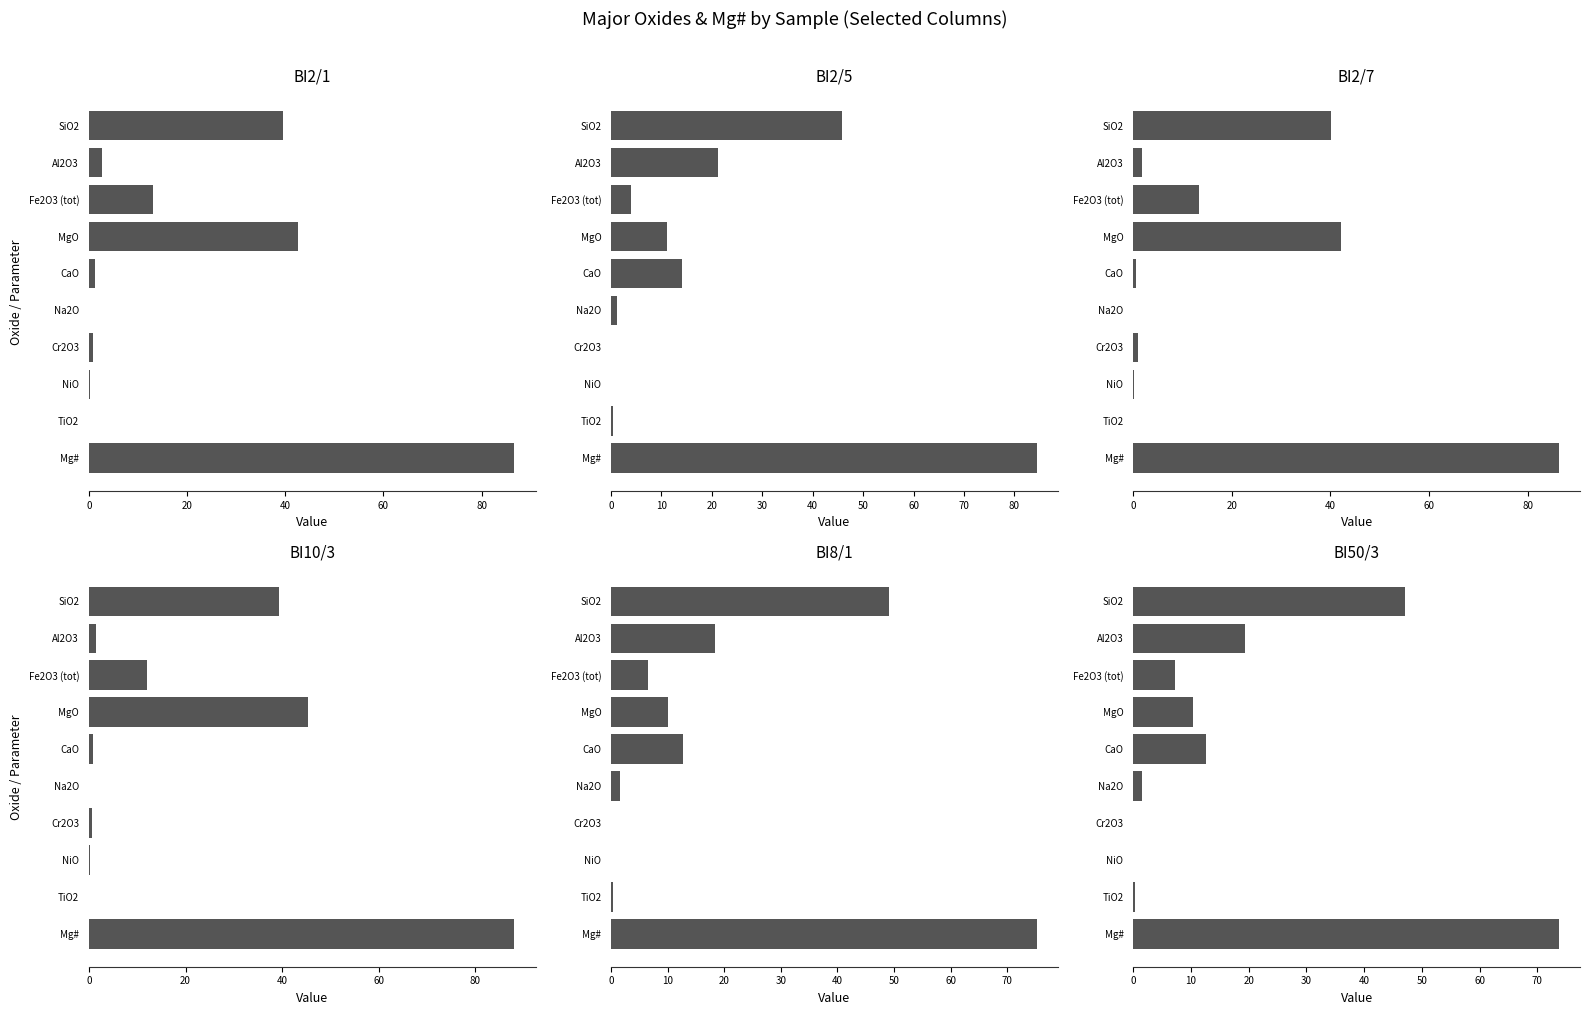

Are the bars grouped side by side (vs. stacked)?

Yes